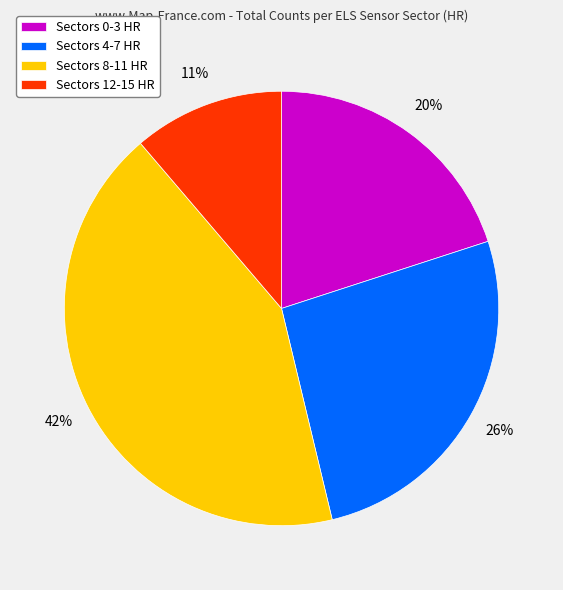

What is the largest slice in the pie chart?

Sectors 8-11 HR